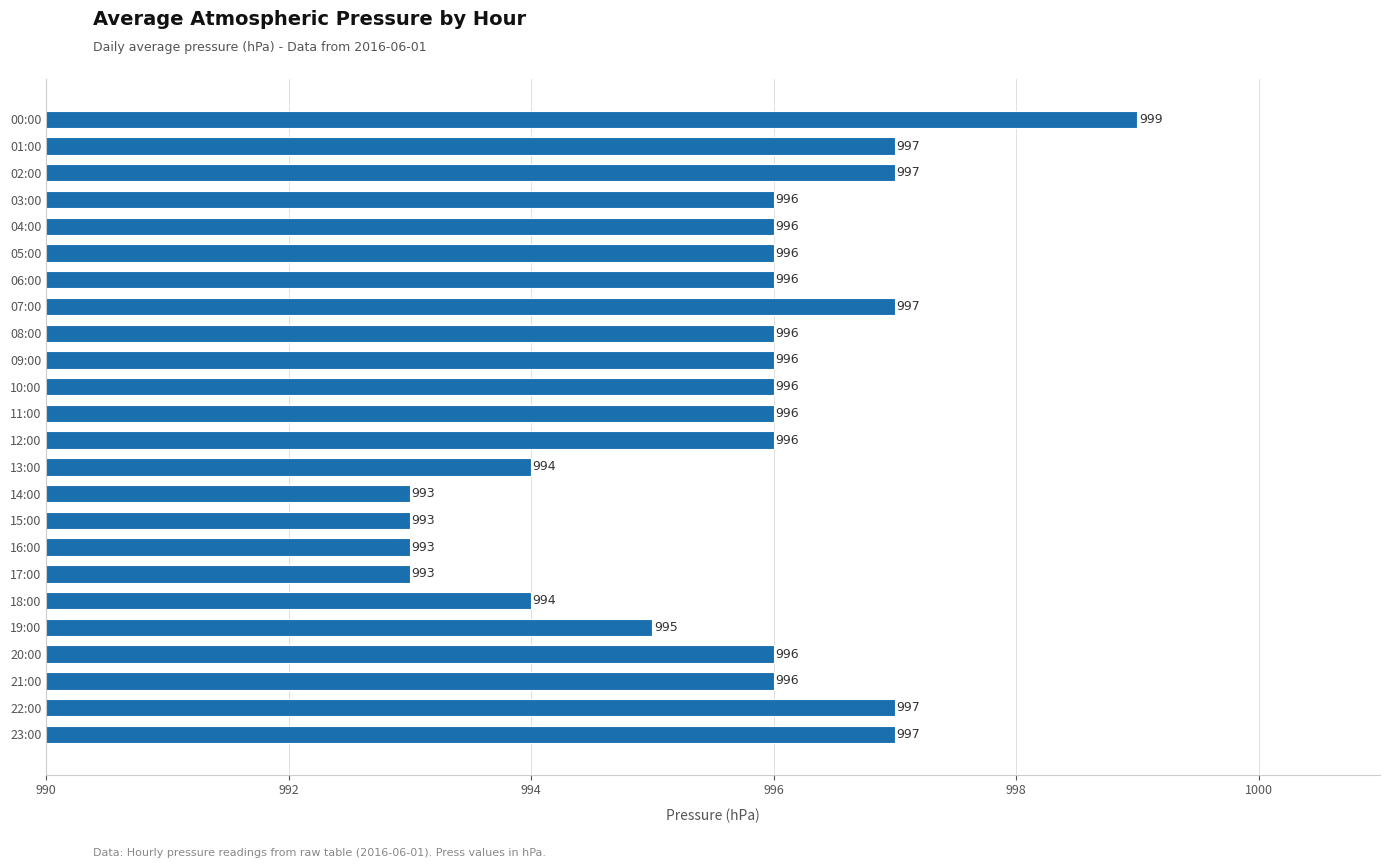

What is the label of the 3rd bar from the bottom?

21:00